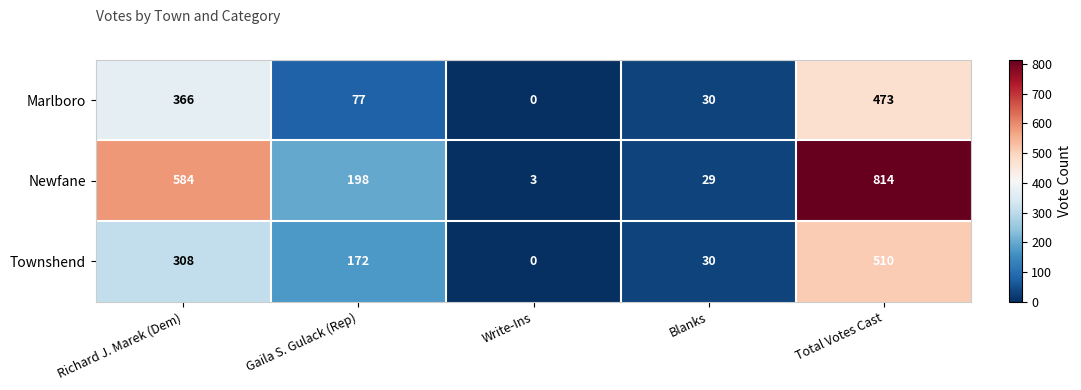

What is the spread (max minus min) of values at Richard J. Marek (Dem)?

276